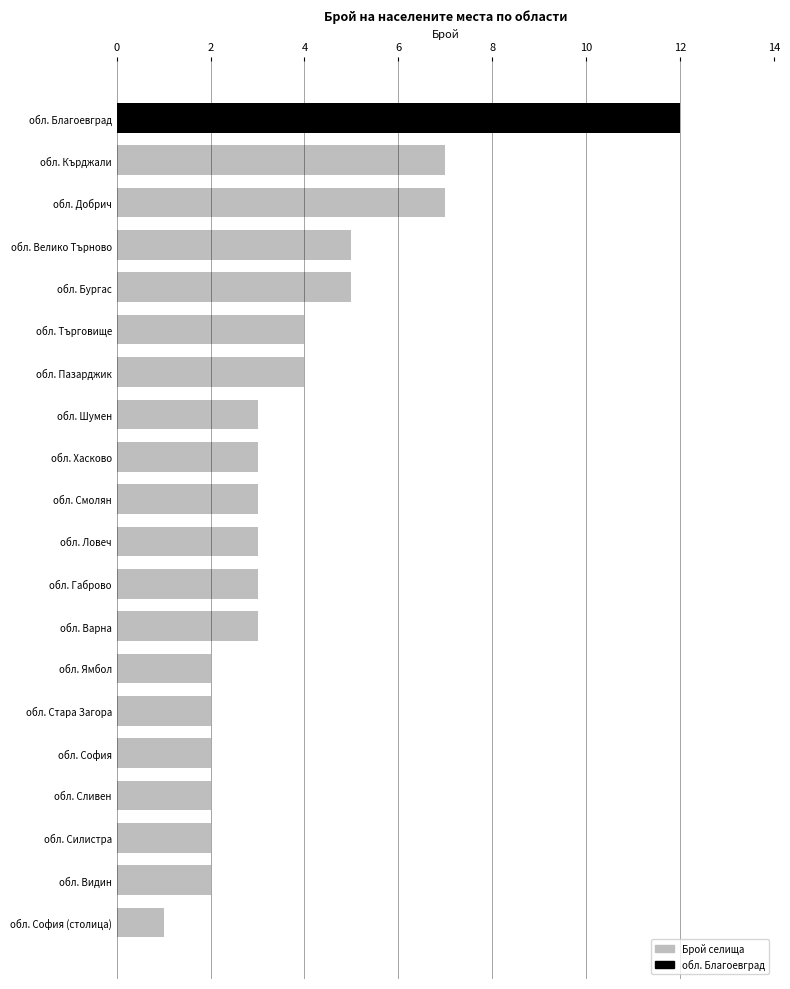

What position from the bottom is обл. Смолян?

11